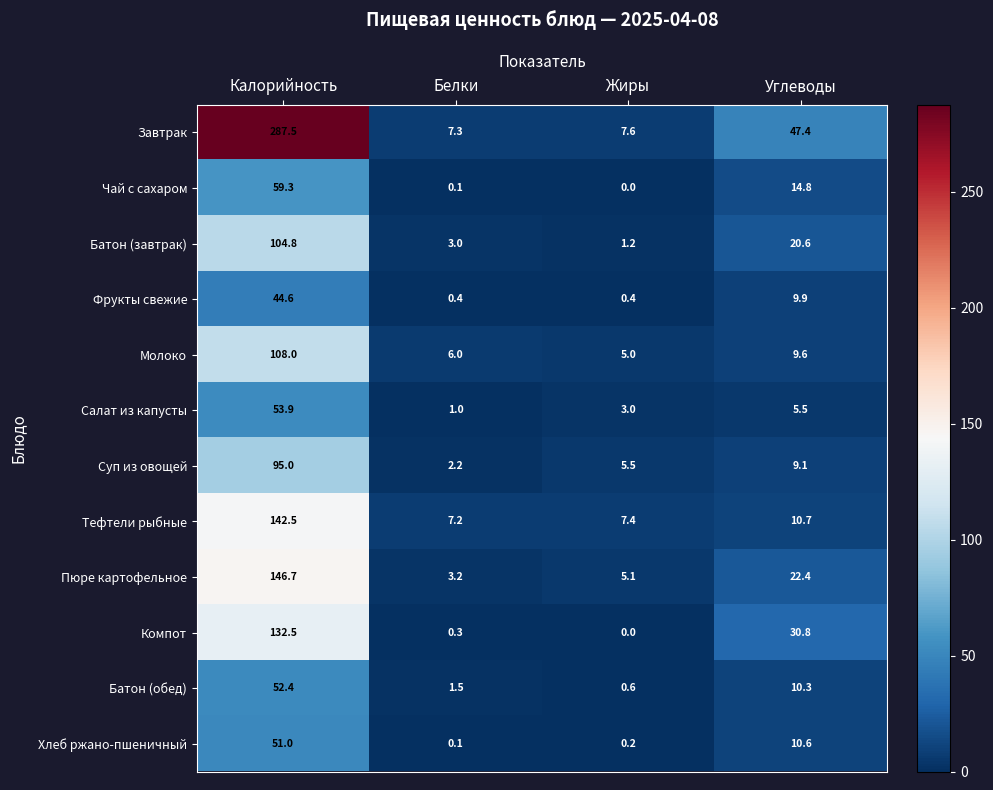

The value of Молоко at Калорийность is 191.2. True or false?

False